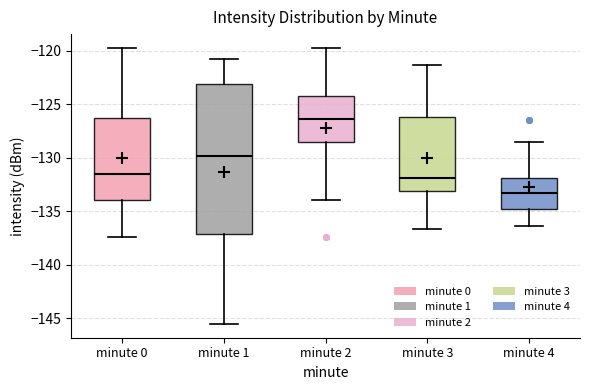

Reading left to right, transcribe this box plot: for each box, give where its median line is, the range the box spans, and where its two whiskers end, as read against the y-axis. The values are not printed on the chart, so give them approximately, as read against the axis.

minute 0: median -131.5, box -134.0 to -126.5, whiskers -137.5 to -119.5
minute 1: median -130.0, box -137.0 to -123.0, whiskers -145.5 to -121.0
minute 2: median -126.5, box -128.5 to -124.0, whiskers -134.0 to -119.5
minute 3: median -132.0, box -133.0 to -126.0, whiskers -136.5 to -121.5
minute 4: median -133.5, box -135.0 to -132.0, whiskers -136.5 to -128.5